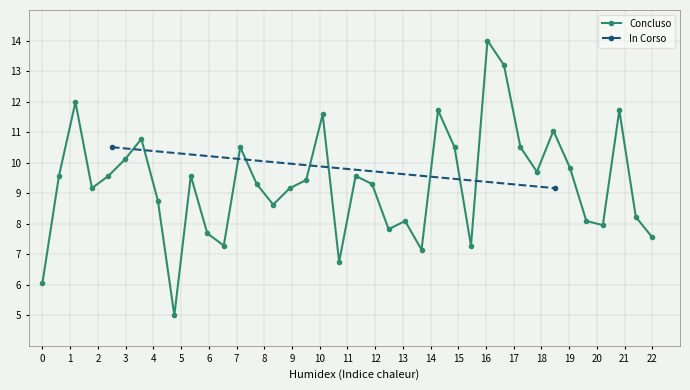

How many interior local peaks does the Concluso series have?

11